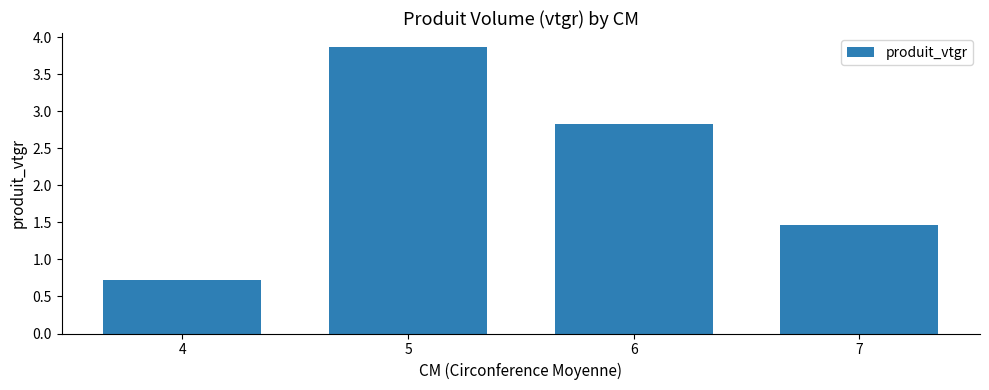

What is the difference between the second highest and second lowest values?

1.4